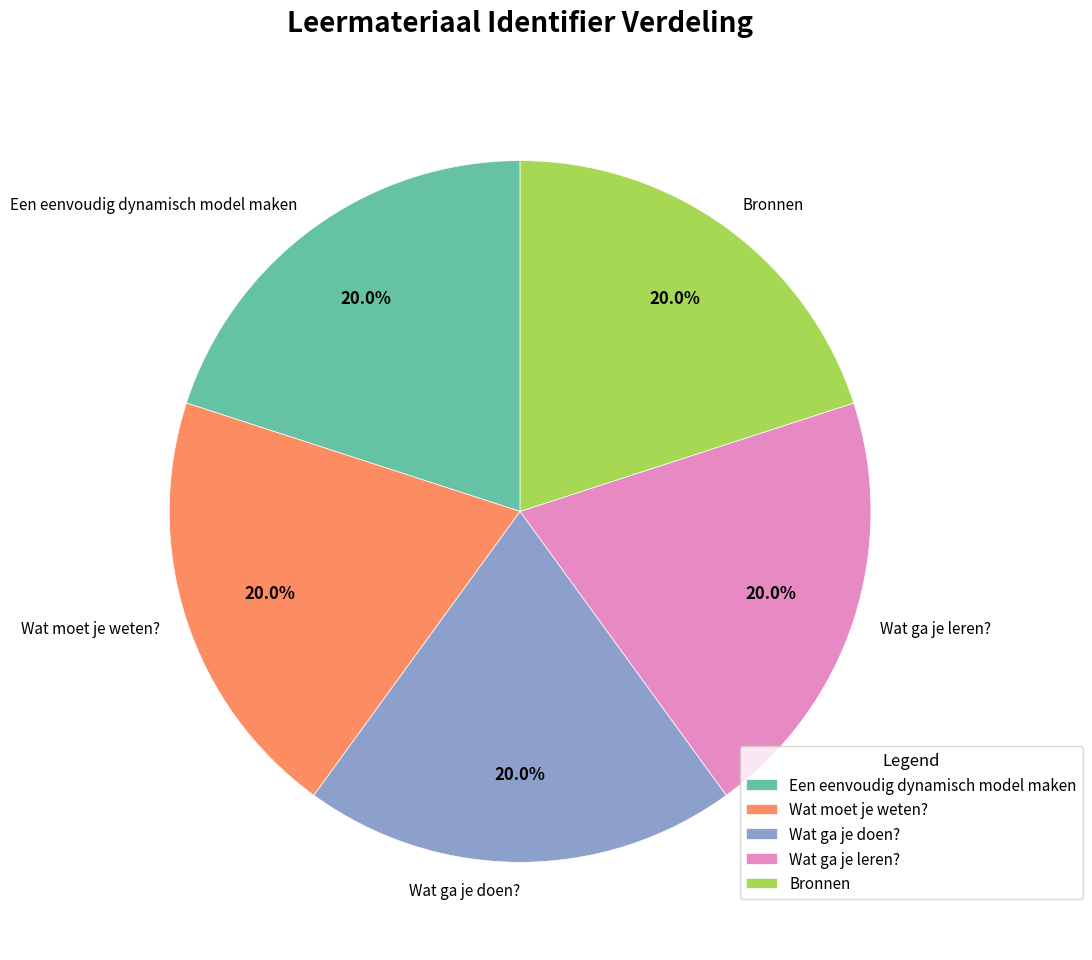

Does Wat ga je leren? represent more than half of the total?

No